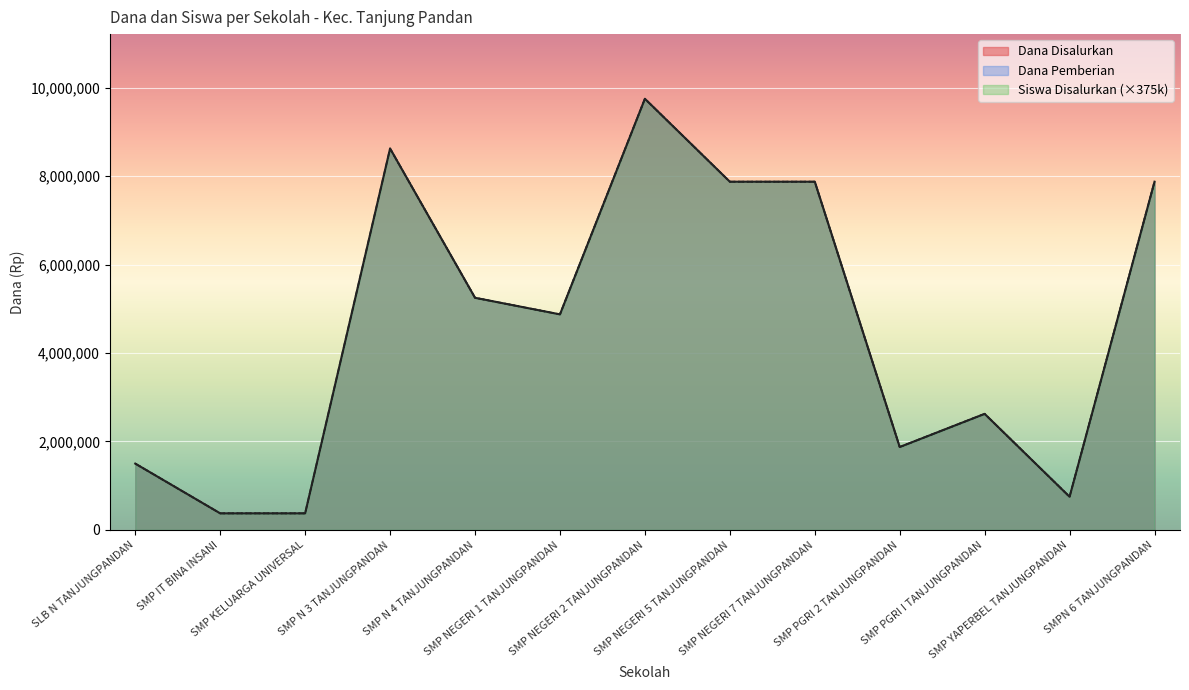

True or false: Dana Disalurkan has more than 0 points higher than both neighbors.

True